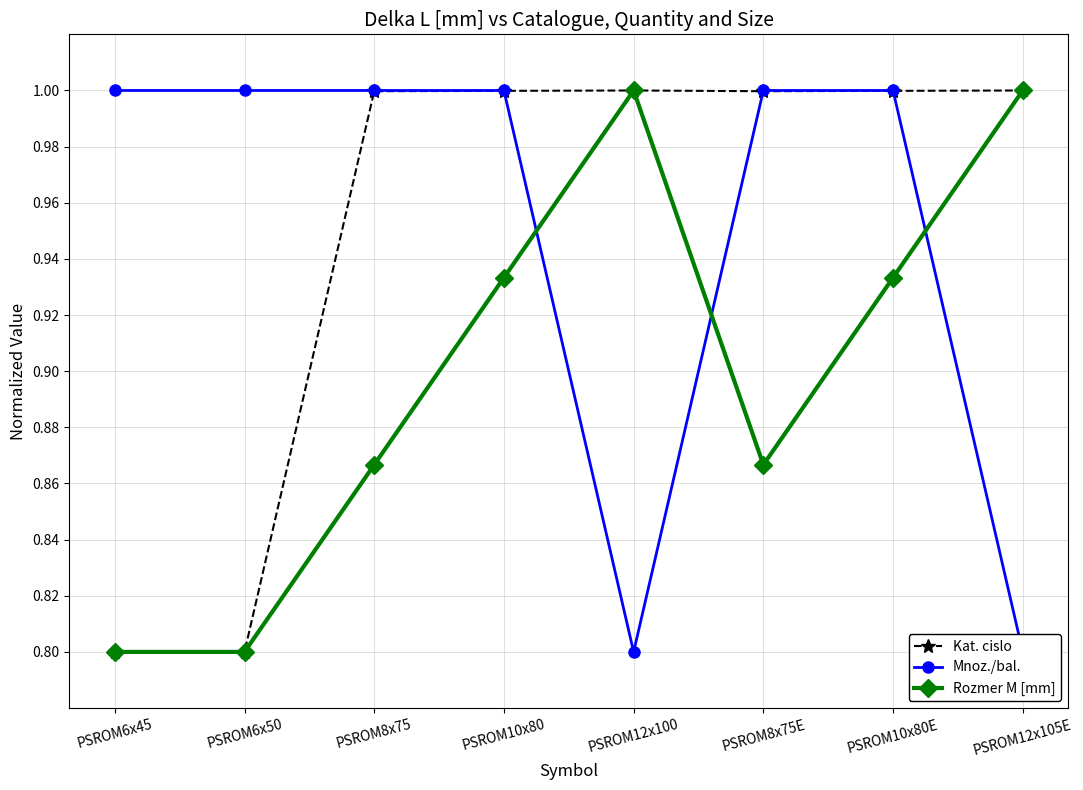

True or false: Mnoz./bal. has more than 1 interior local peaks.

False